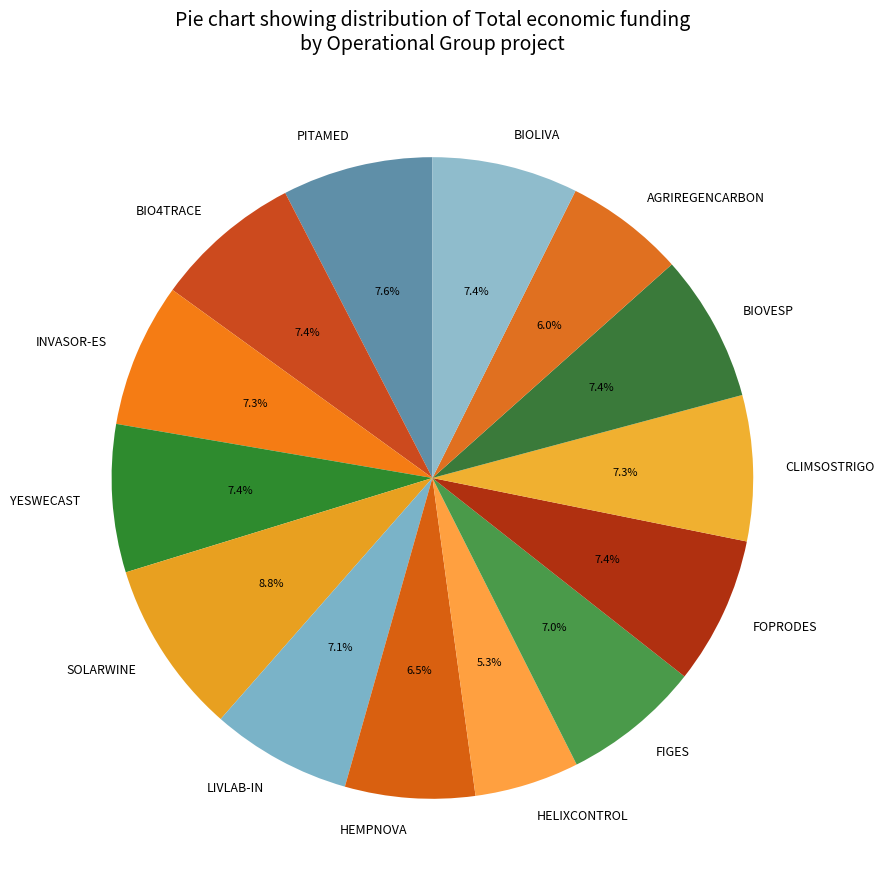

To the nearest percent, what is the average slice percentage?

7%